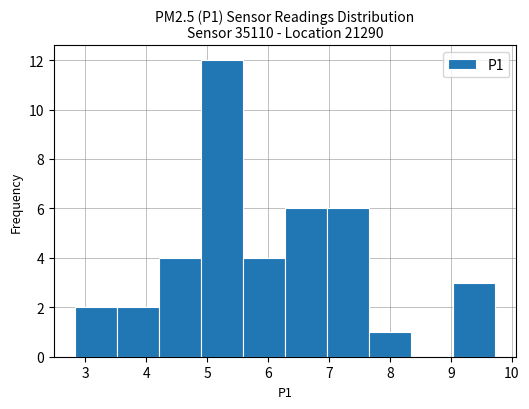

Reading left to right, list every bar in this chart as the range it spans on the x-axis followed by its height. Neither the bar edges nor the heights are printed on the chart, so give them approximately, as read against the axes.

2.83 to 3.52: 2
3.52 to 4.21: 2
4.21 to 4.90: 4
4.90 to 5.59: 12
5.59 to 6.28: 4
6.28 to 6.97: 6
6.97 to 7.66: 6
7.66 to 8.35: 1
8.35 to 9.04: 0
9.04 to 9.73: 3